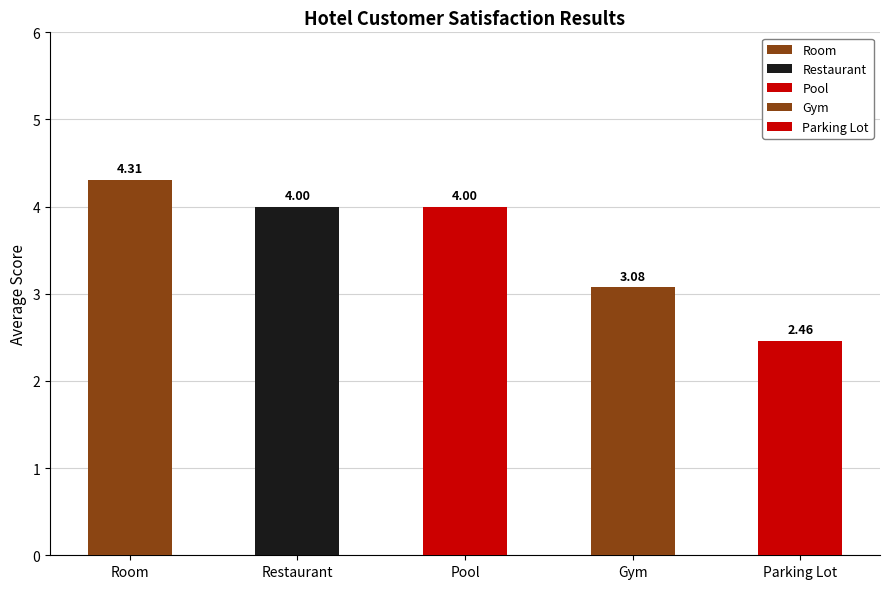

What is the value of the Gym bar at the 1st from the left?

3.1